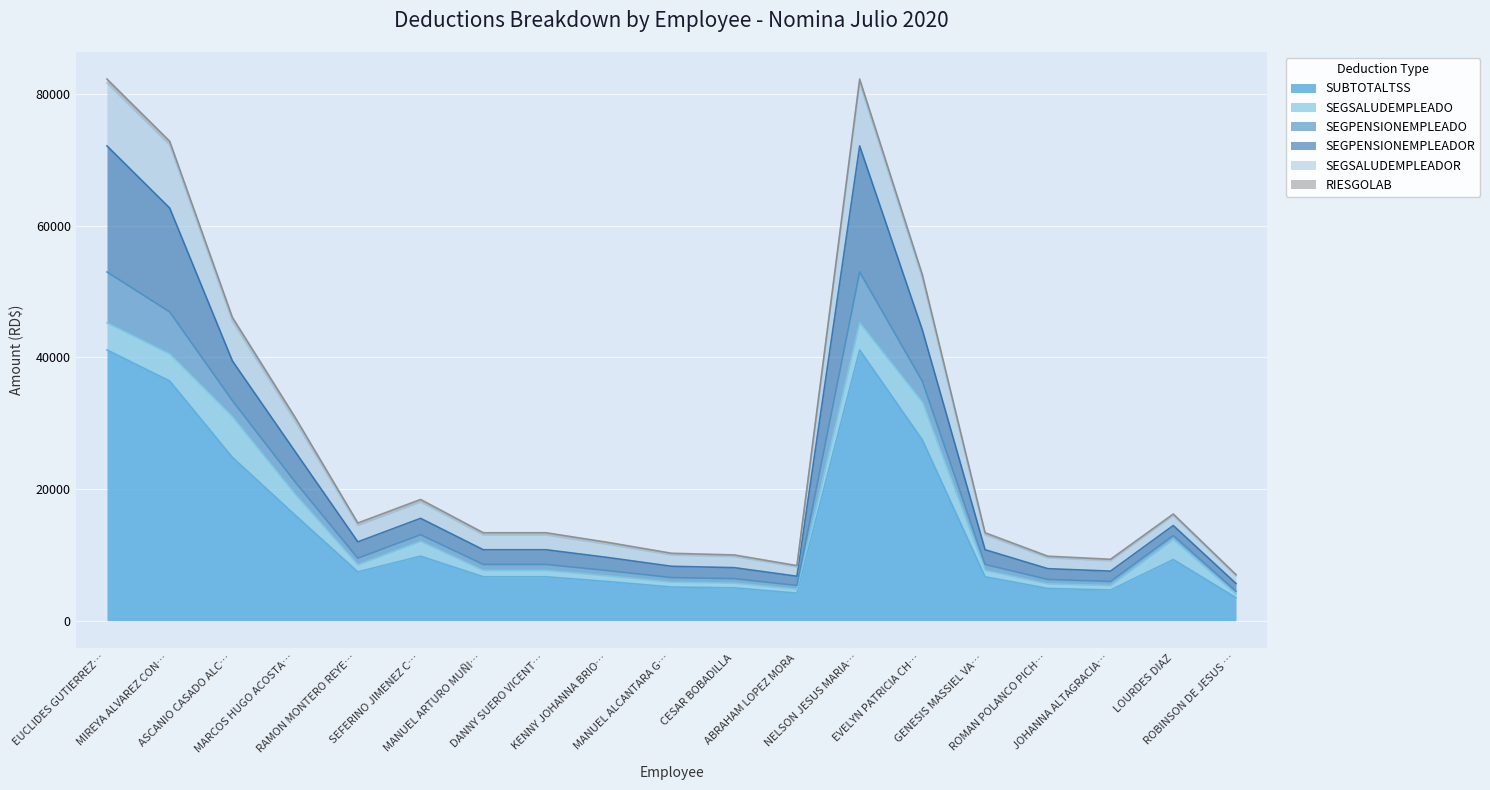

What is the sum of the SEGSALUDEMPLEADO values at LOURDES DIAZ and MARCOS HUGO ACOSTA RODRIGUEZ?

6196.3